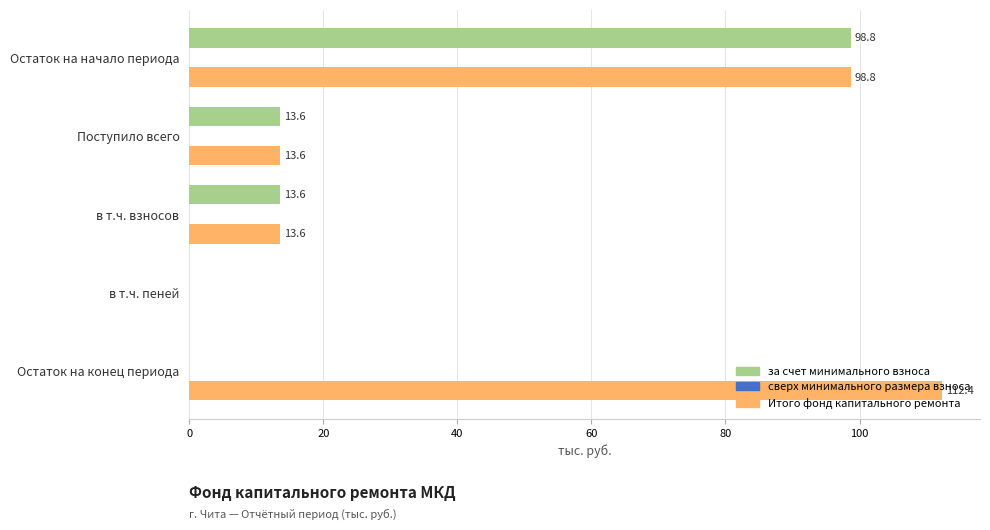

Is the value of Итого фонд капитального ремонта at Остаток на конец периода greater than the value of за счет минимального взноса at Остаток на начало периода?

Yes